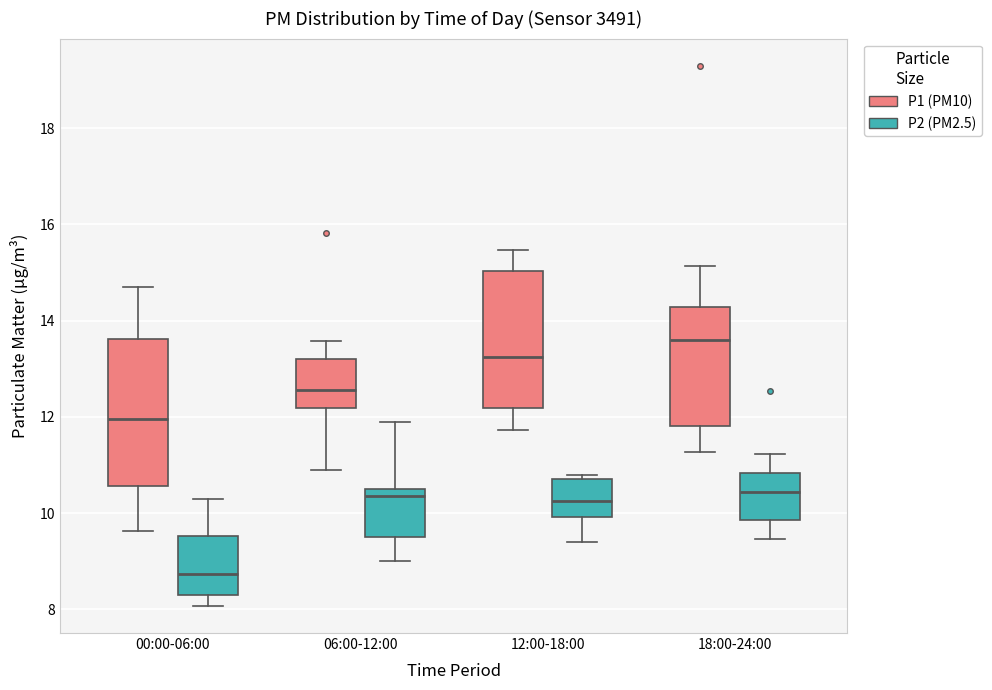

Where is the upper edge of the box for 12:00-18:00 (P2 (PM2.5)) on the y-axis? The values are not printed on the chart, so give them approximately, as read against the axis.

10.8